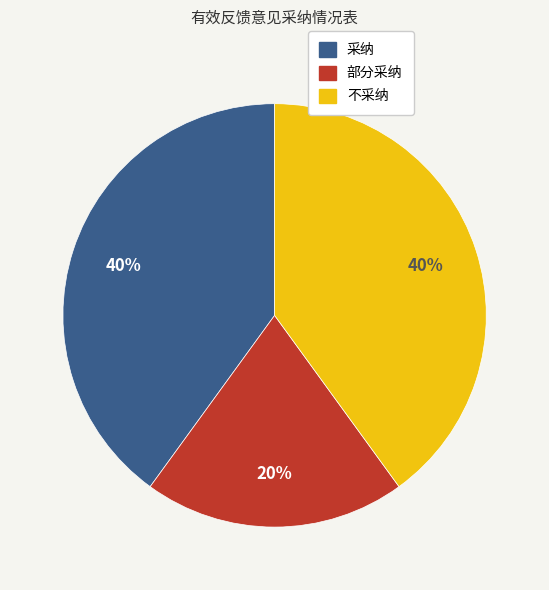

Is it true that 不采纳 is 40% of the pie?

True